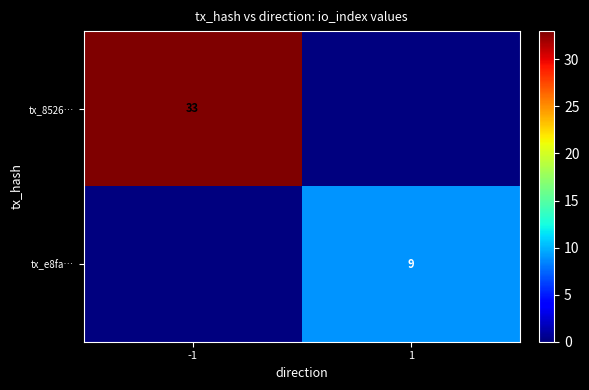

The value of tx_8526… at -1 is 33. True or false?

True